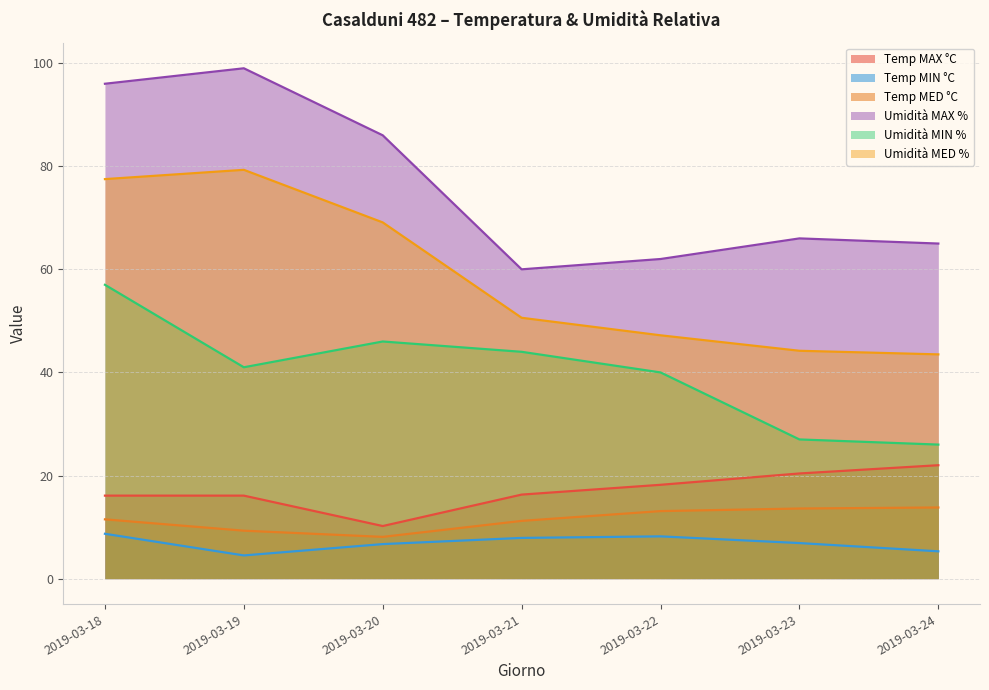

At which category does the chart reach its peak across all series?

2019-03-19